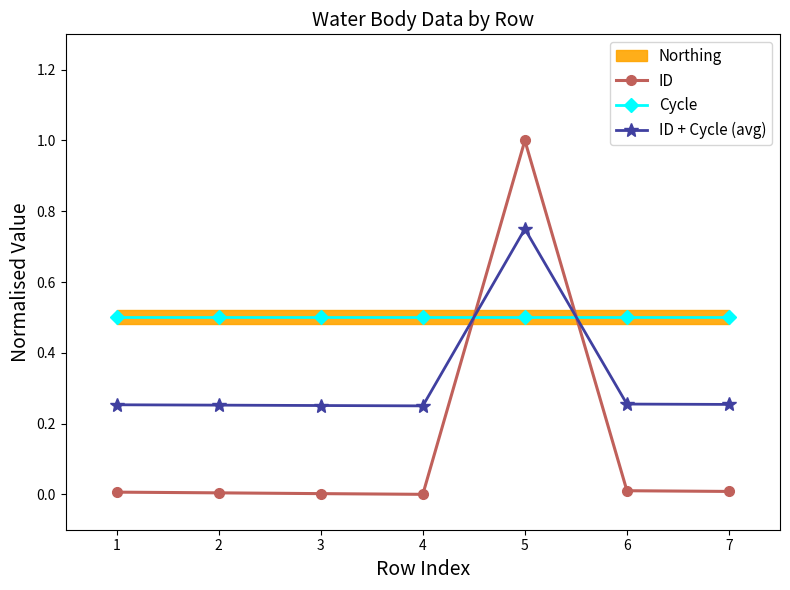

At which label does ID + Cycle (avg) reach its peak?

5